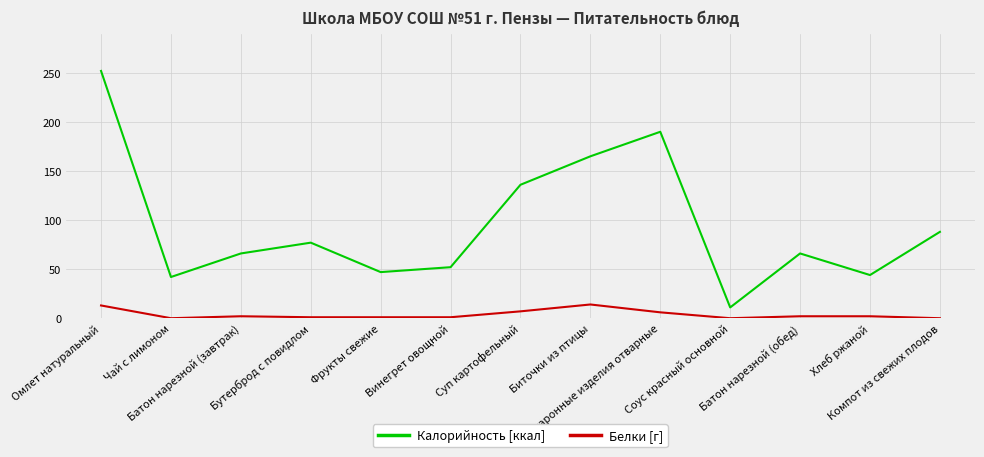

List the series in order of their peak value, highest first.

Калорийность [ккал], Белки [г]